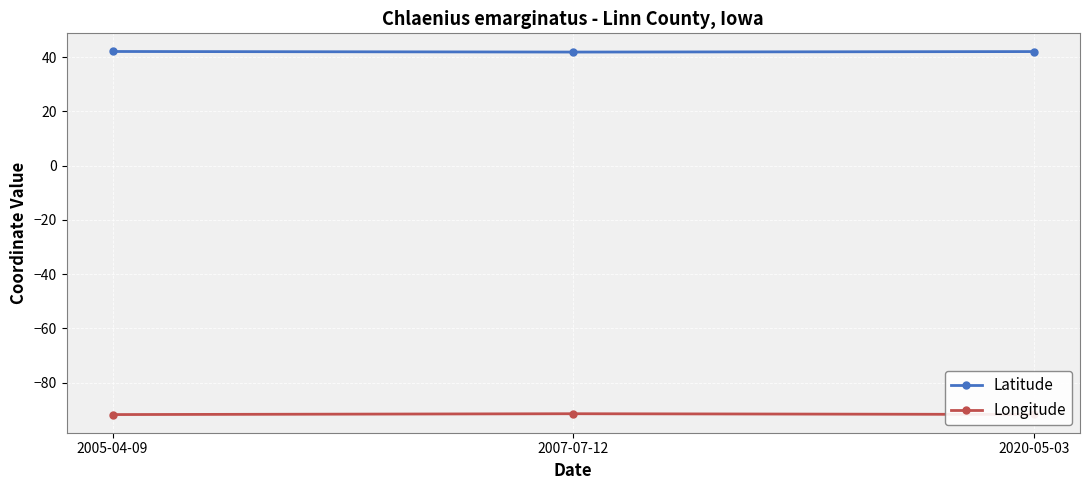

What is the label of the 1st point from the left?

2005-04-09